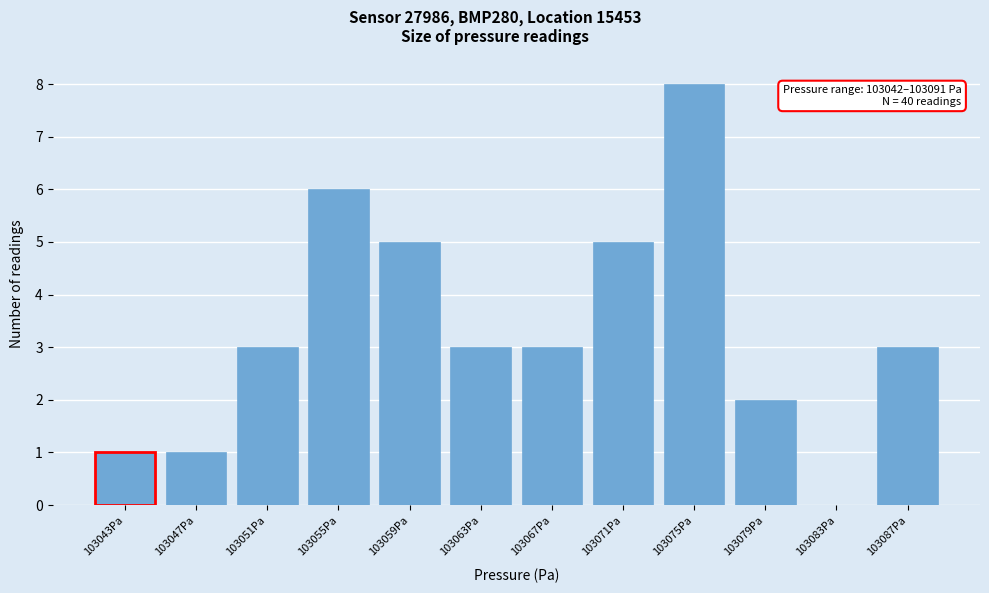

Reading left to right, what are all the values shown in this chart?

103043Pa=1	103047Pa=1	103051Pa=3	103055Pa=6	103059Pa=5	103063Pa=3	103067Pa=3	103071Pa=5	103075Pa=8	103079Pa=2	103083Pa=0	103087Pa=3